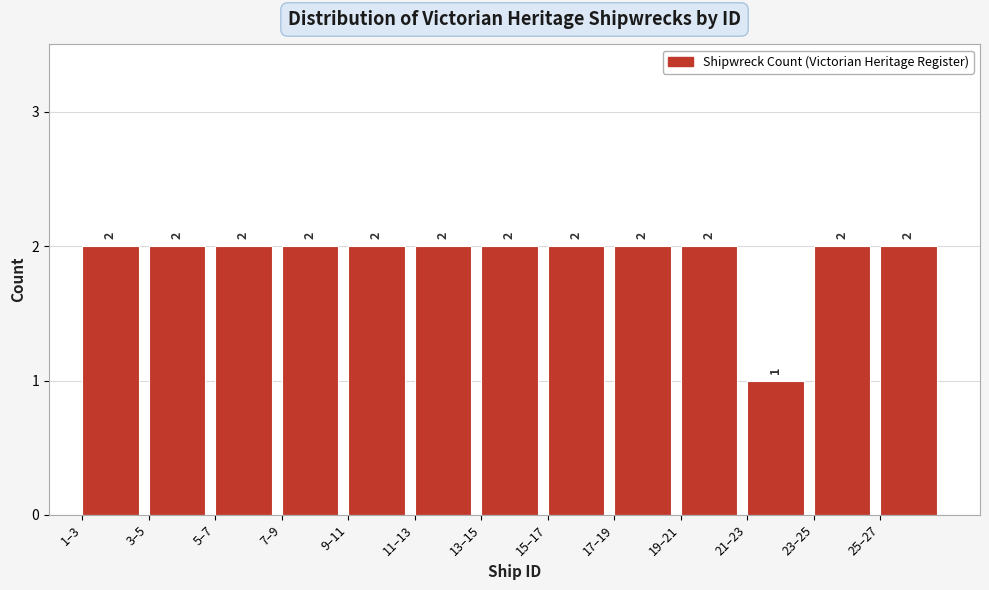

Reading left to right, transcribe all the data shown in this chart.

1–3=2	3–5=2	5–7=2	7–9=2	9–11=2	11–13=2	13–15=2	15–17=2	17–19=2	19–21=2	21–23=1	23–25=2	25–27=2